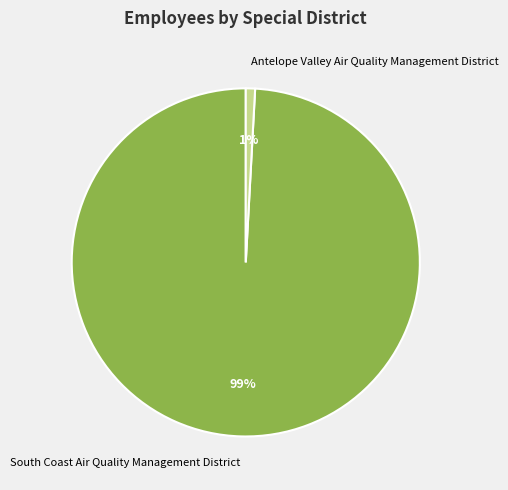

Count the number of slices in the pie.

2